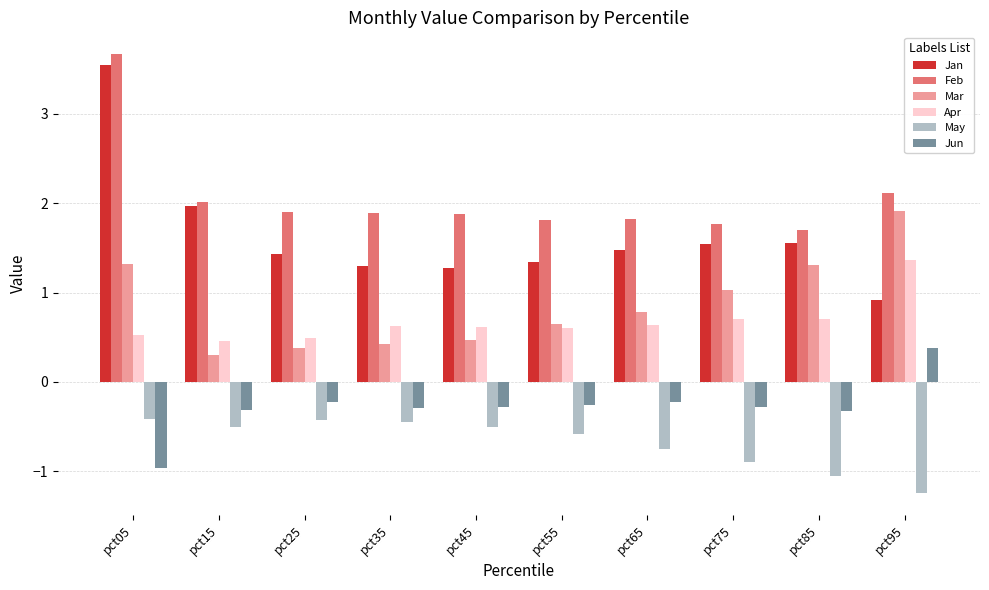

What is the spread (max minus min) of values at pct35?

2.3